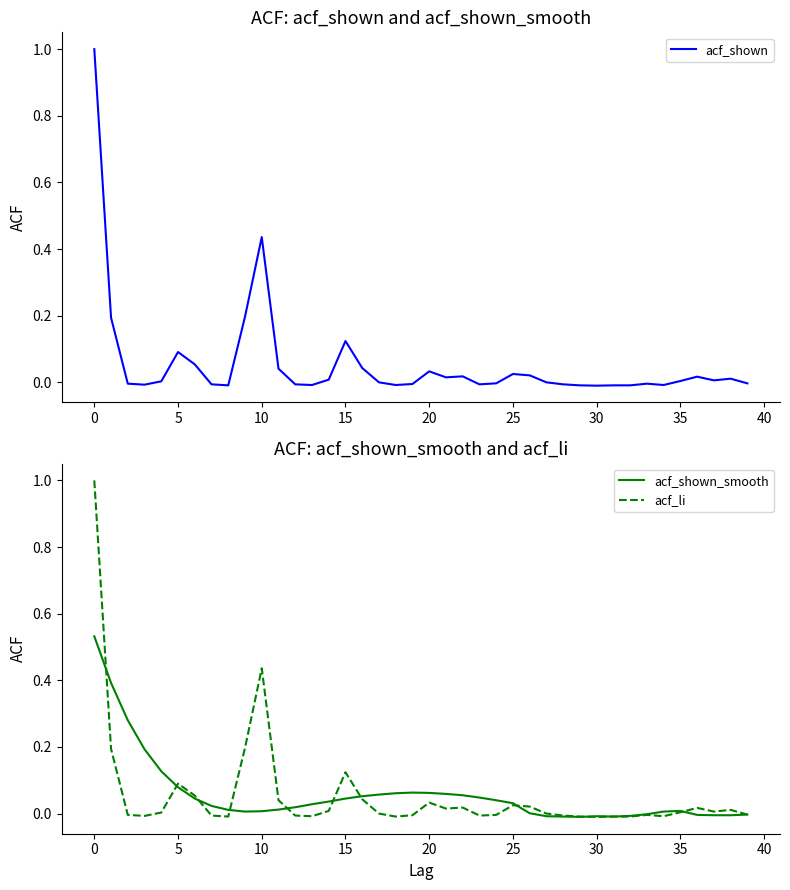

Where is acf_li nearest to the value 0?

17